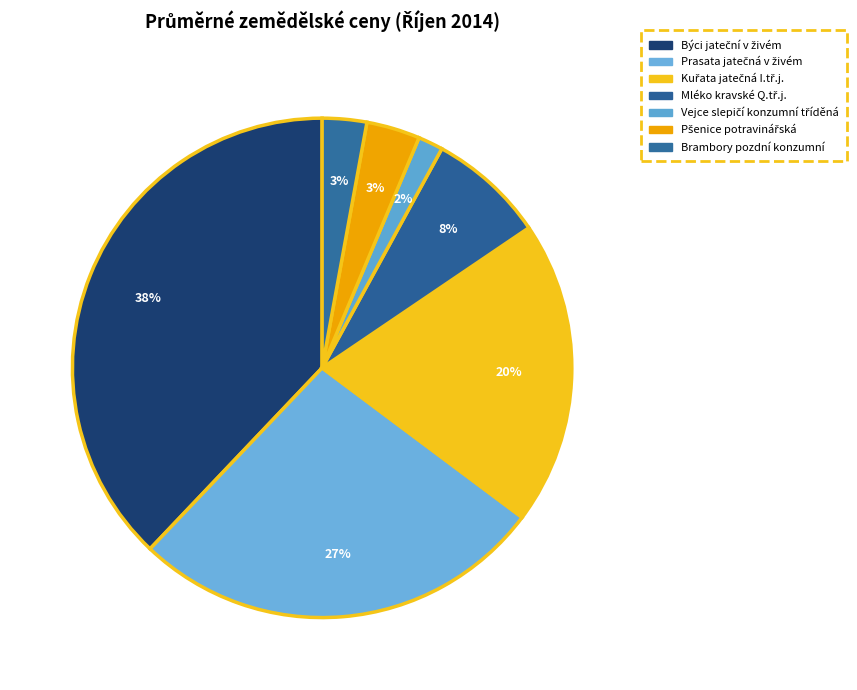

What is the smallest slice in the pie chart?

Vejce slepičí konzumní tříděná